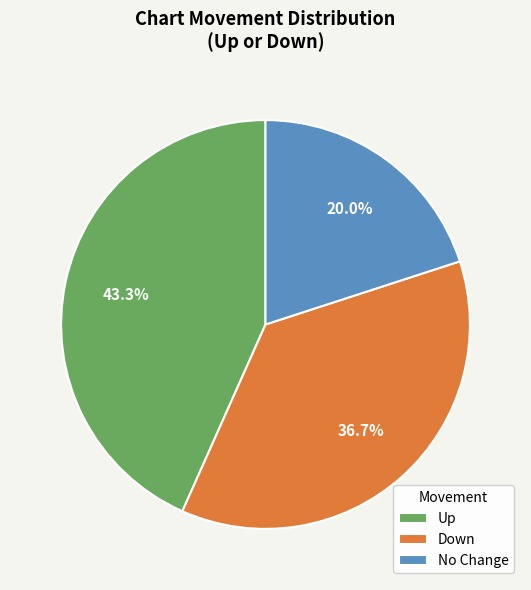

What is the ratio of the value at Down to the value at No Change?

1.8